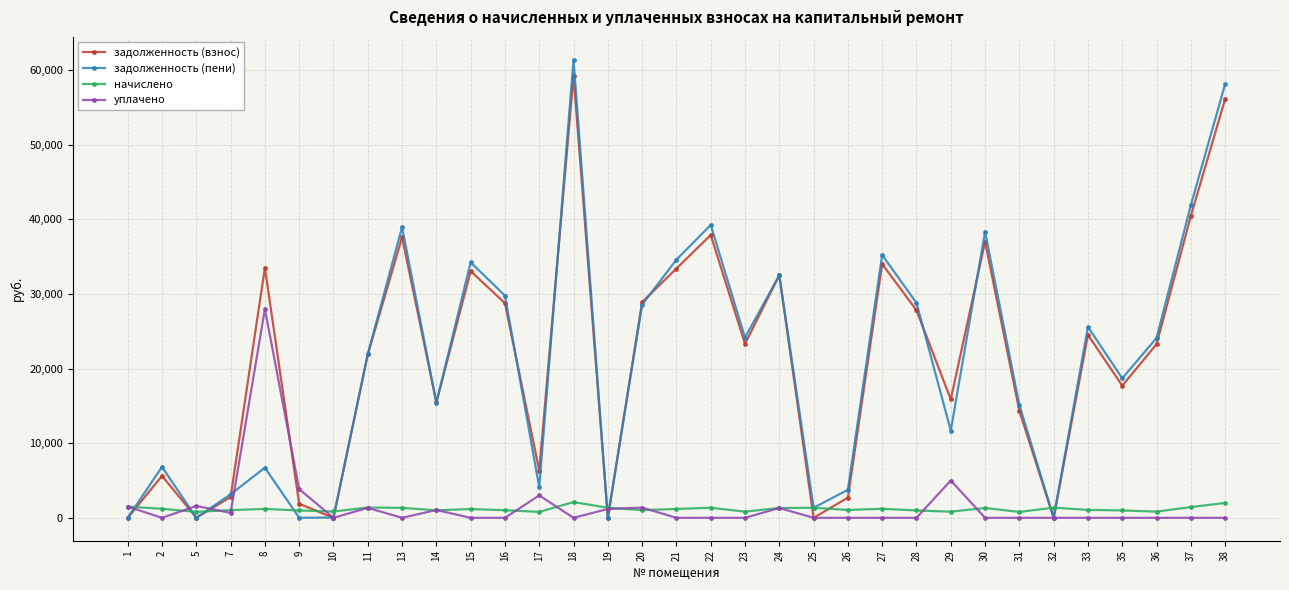

What is the highest value of the начислено series?

2108.1